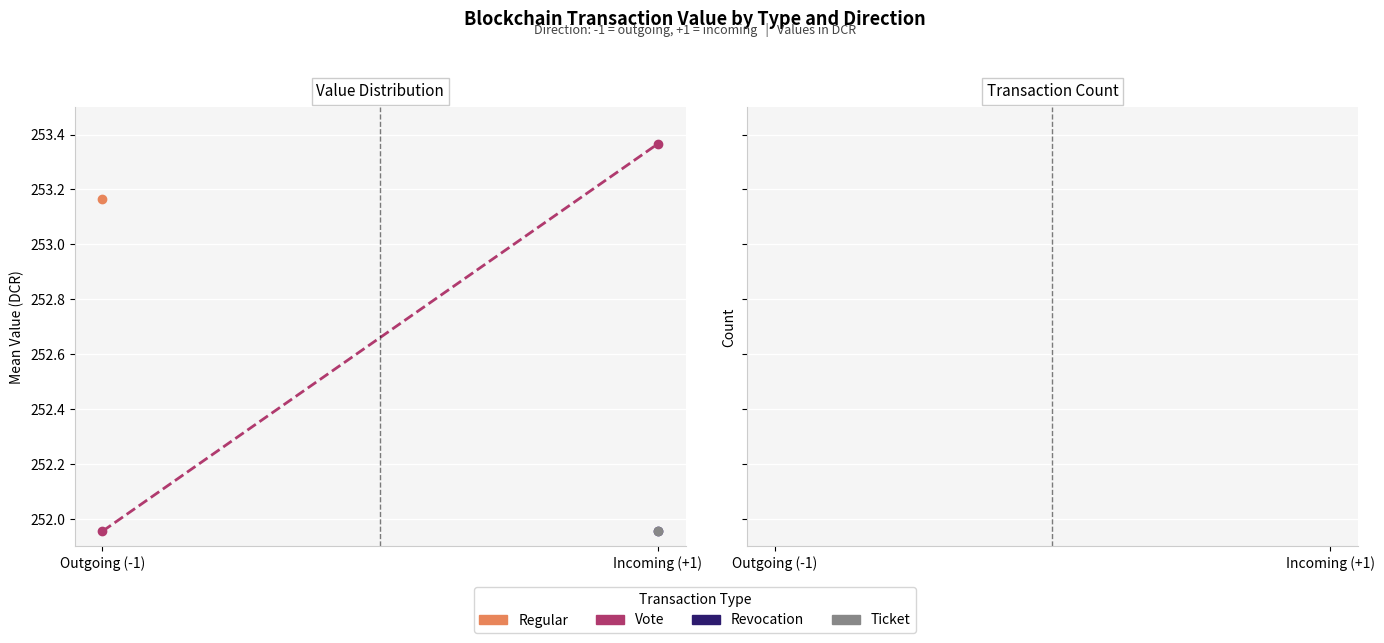

What is the difference between the values at Outgoing (-1) and Incoming (+1)?

14